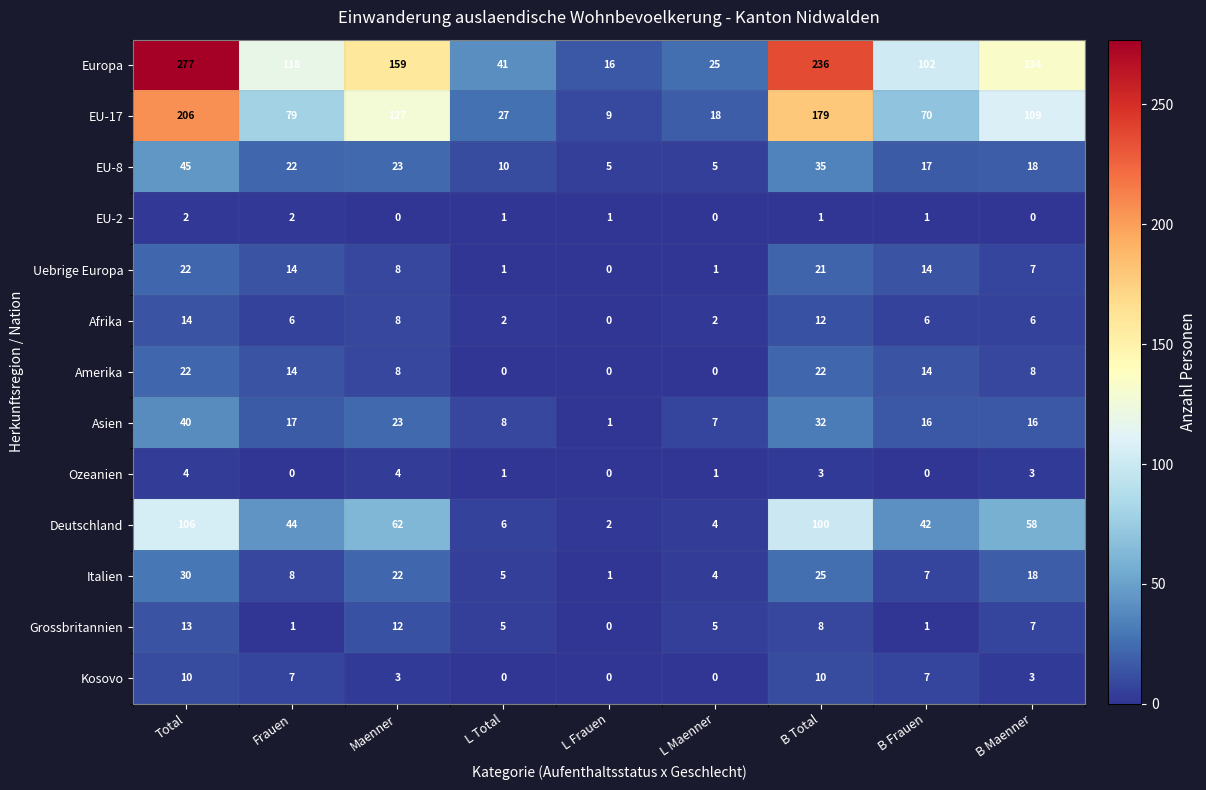

How many distinct data groups are displayed?

13